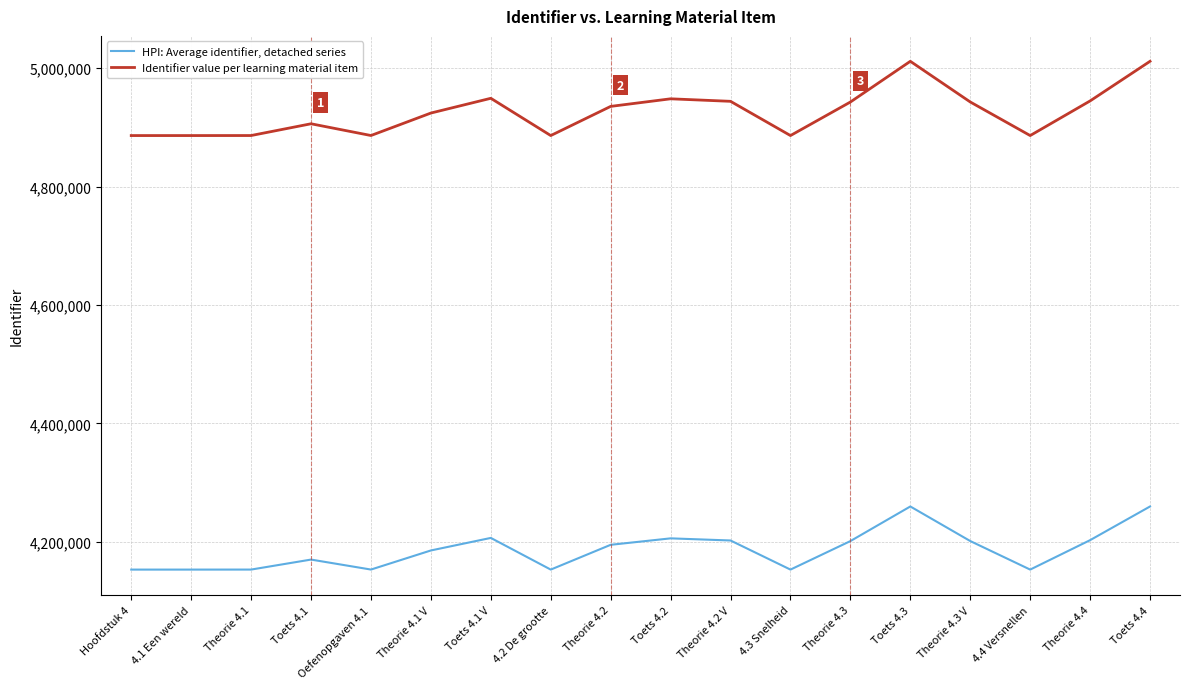

Which series changed the most between Theorie 4.1 and Toets 4.2?

Identifier value per learning material item